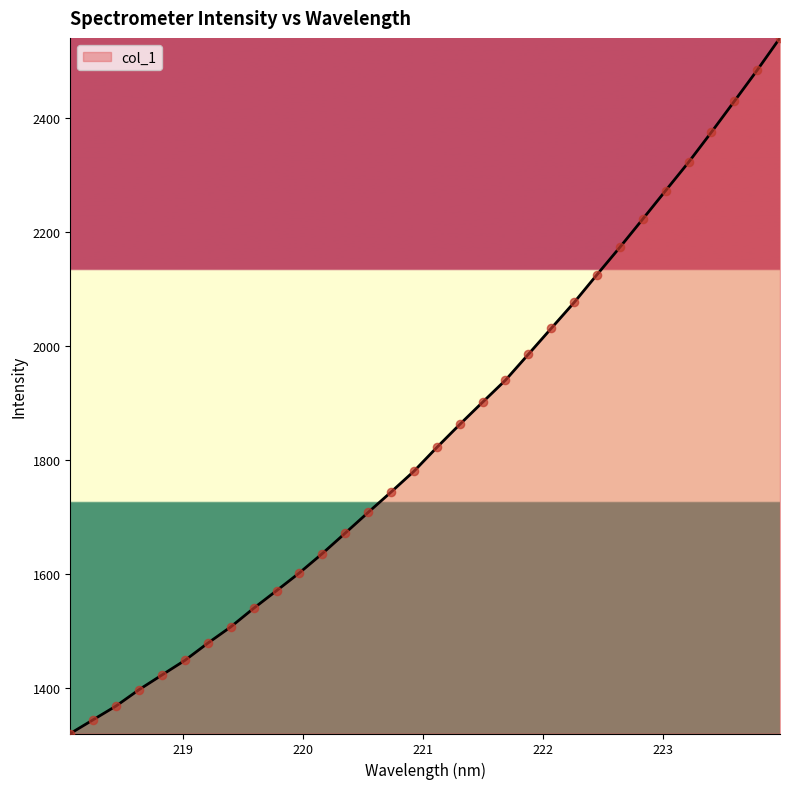

What is the smallest value displayed?

1321.0